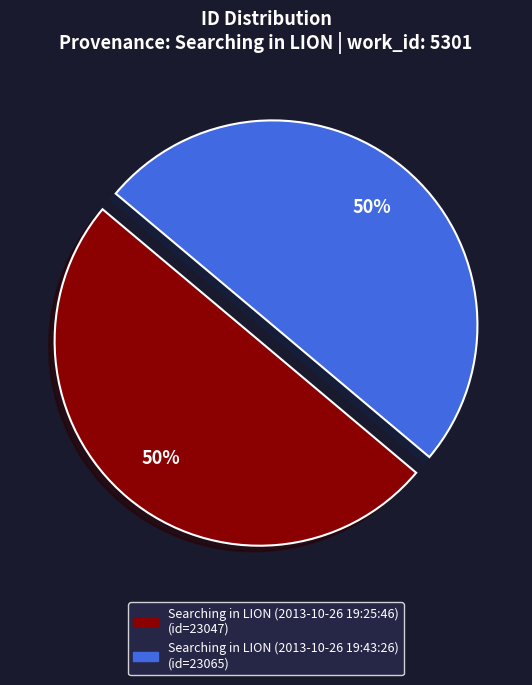

Is the sum of Searching in LION (2013-10-26 19:43:26) and Searching in LION (2013-10-26 19:25:46) greater than half?

Yes